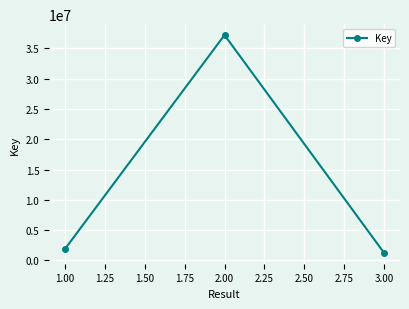

The chart shows a value of 22408523 at 1.00. True or false?

False